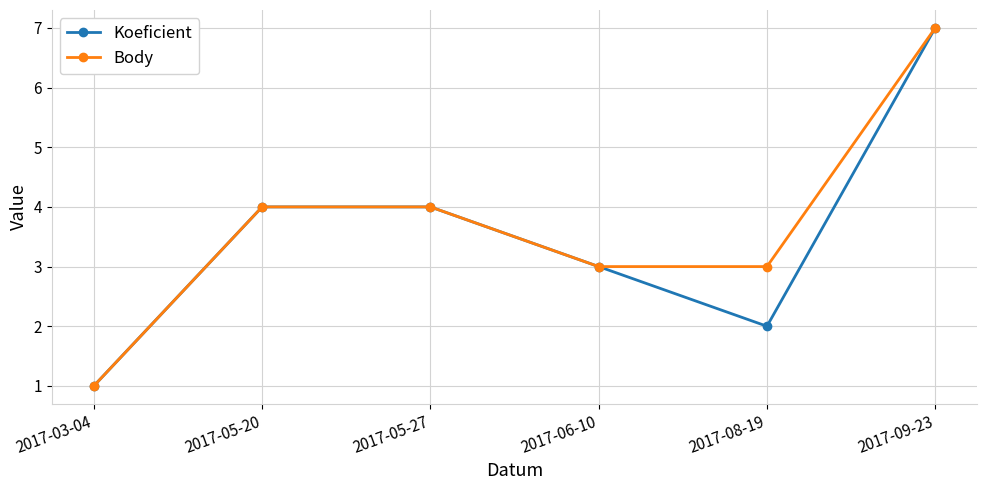

Is it true that Koeficient equals 3 at 2017-06-10?

True